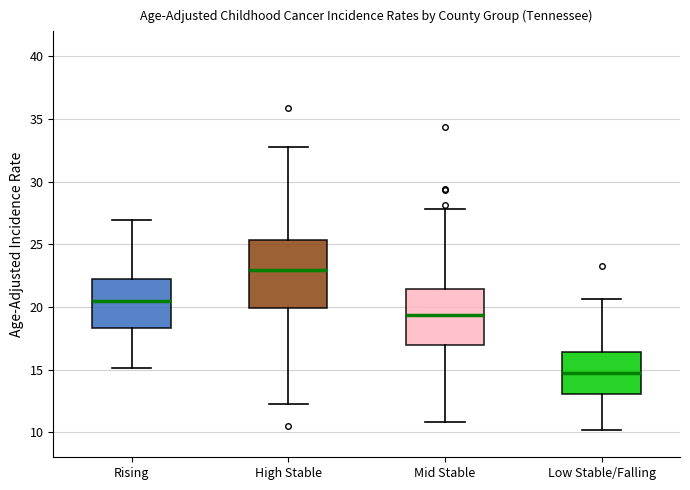

Reading left to right, read every box against the y-axis: the position of its median line, the range the box covers, and the ends of its whiskers. The values are not printed on the chart, so give them approximately, as read against the axis.

Rising: median 20.5, box 18.5 to 22.0, whiskers 15.0 to 27.0
High Stable: median 23.0, box 20.0 to 25.5, whiskers 12.0 to 33.0
Mid Stable: median 19.5, box 17.0 to 21.5, whiskers 11.0 to 28.0
Low Stable/Falling: median 15.0, box 13.0 to 16.5, whiskers 10.0 to 20.5